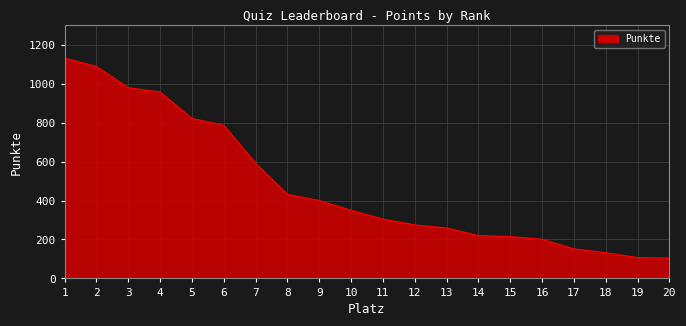

What is the approximate value at 8, to the nearest 50?

450